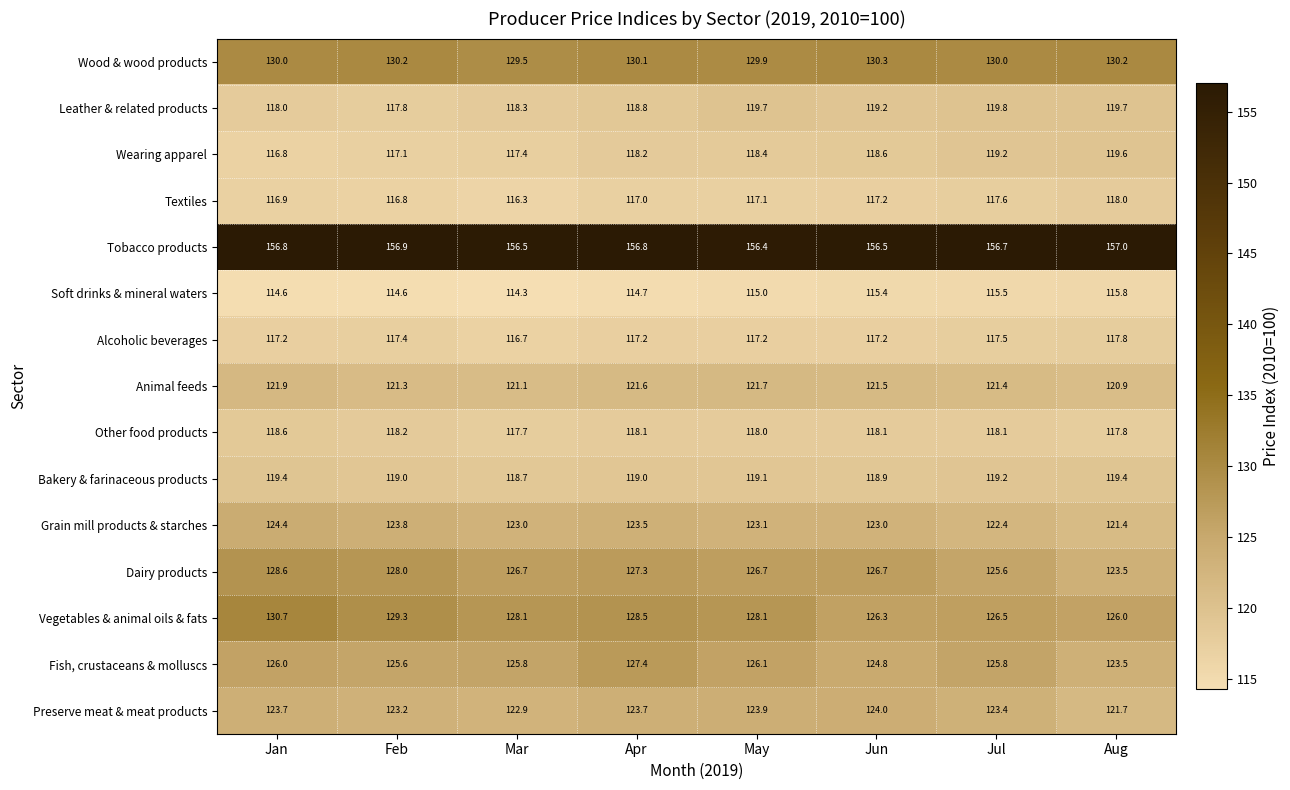

The Vegetables & animal oils & fats series shows 129.3 at Feb. True or false?

True